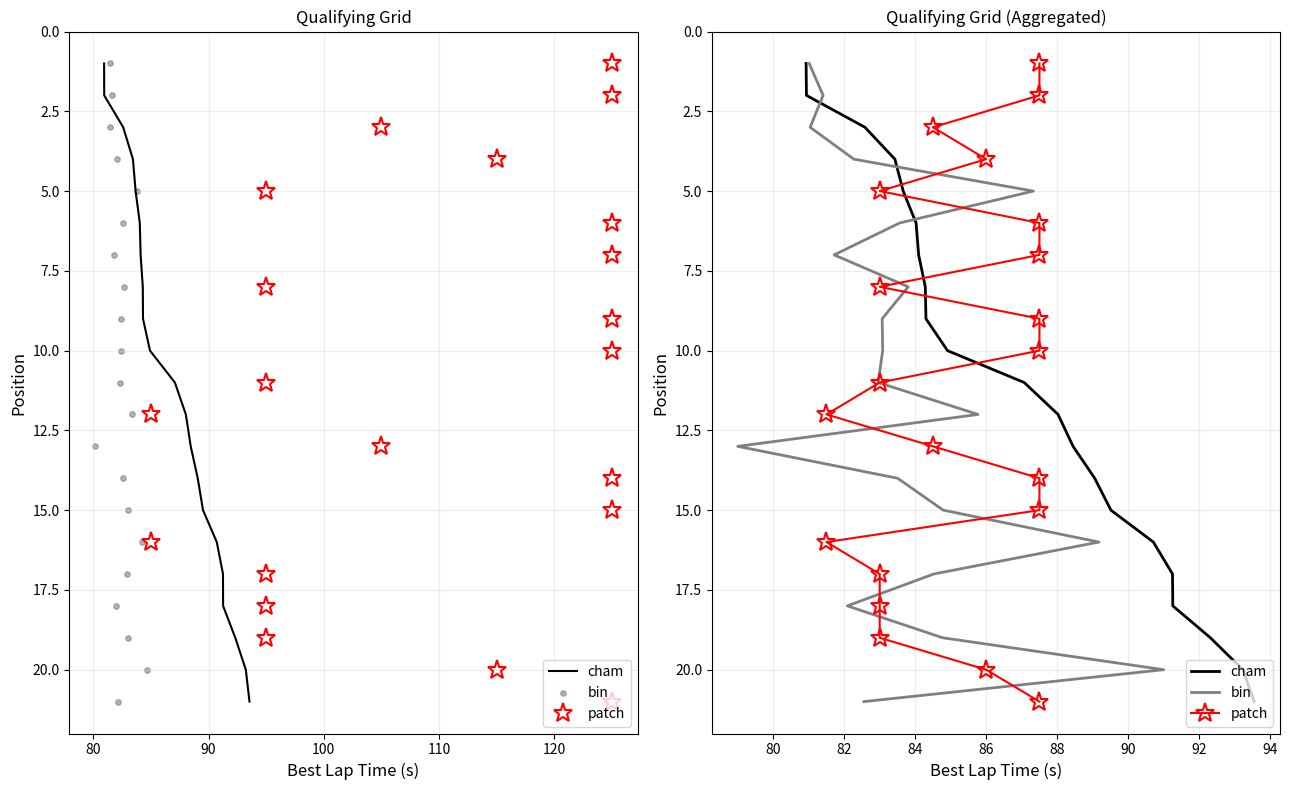

At how many categories does at least one series exceed 13?

8